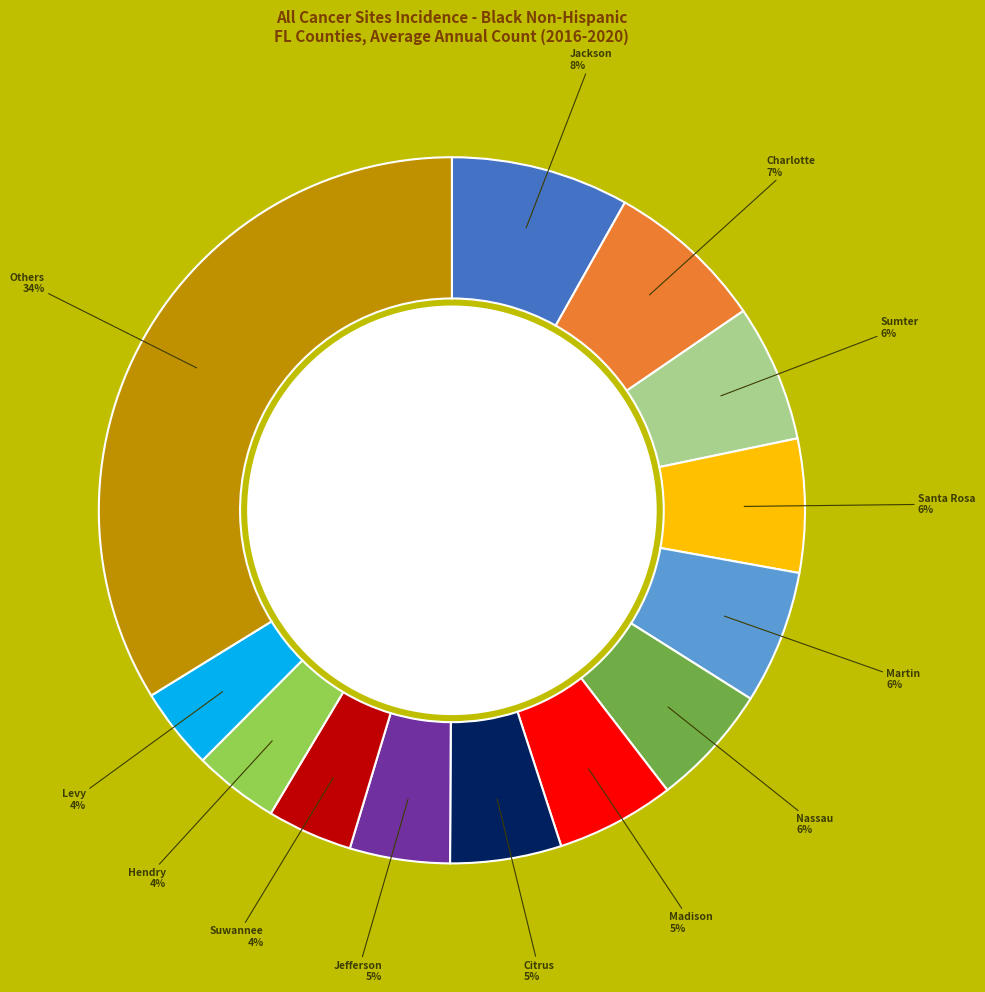

How many segments does this pie chart have?

13